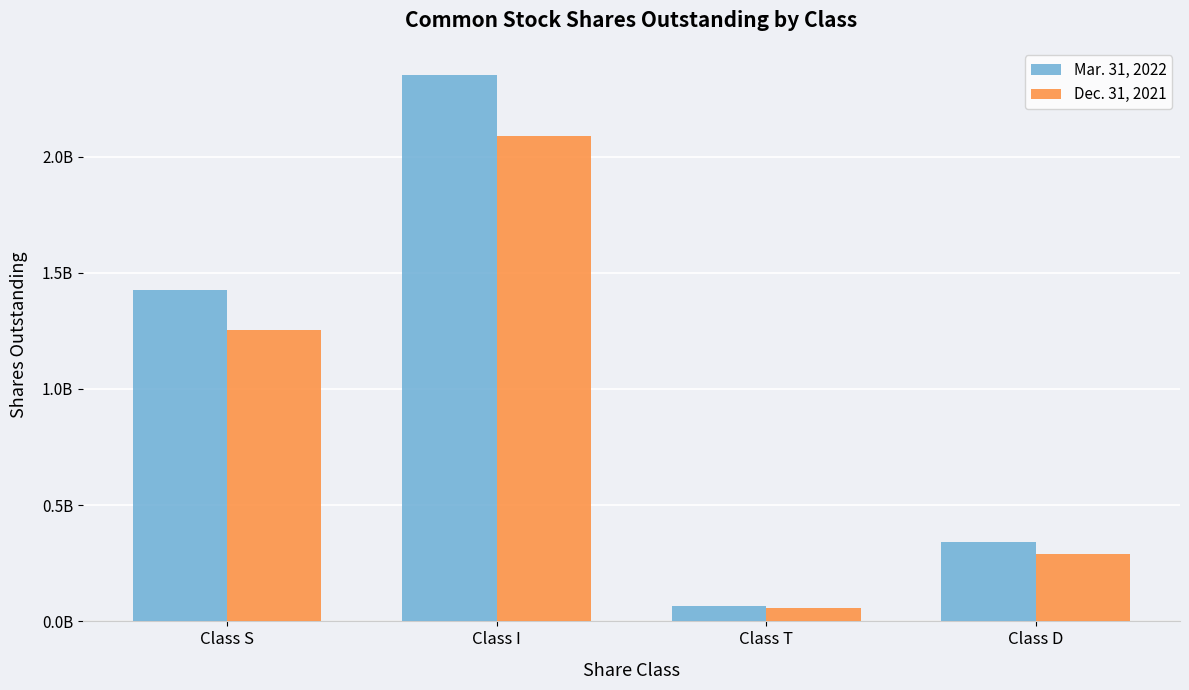

What is the average value of the Mar. 31, 2022 series?

1045394500